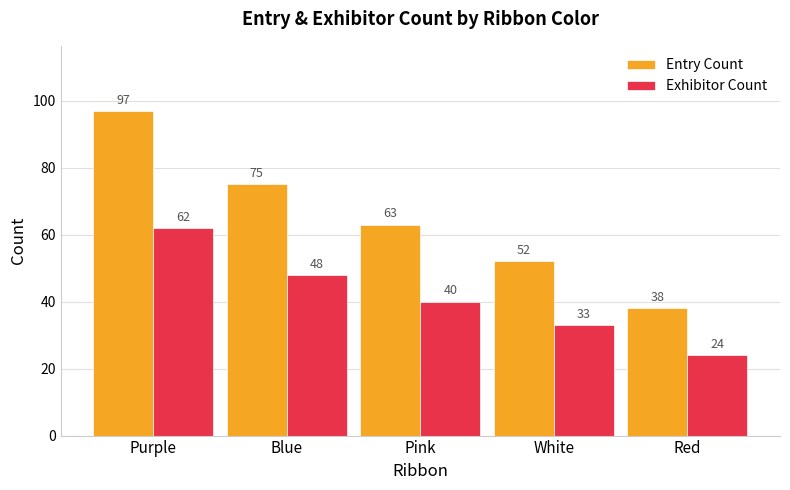

At how many categories does at least one series exceed 49?

4